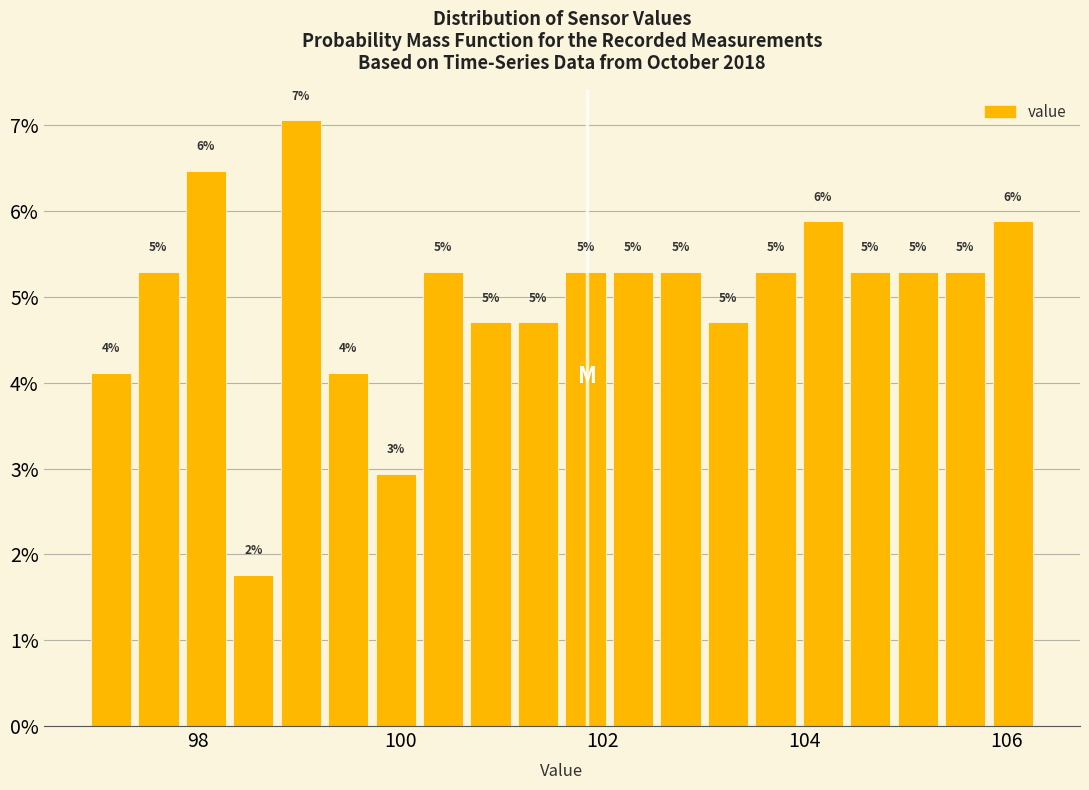

Around what value on the x-axis is the tallest bar? Give the approximate position of its centre, as read against the axis.

99.0